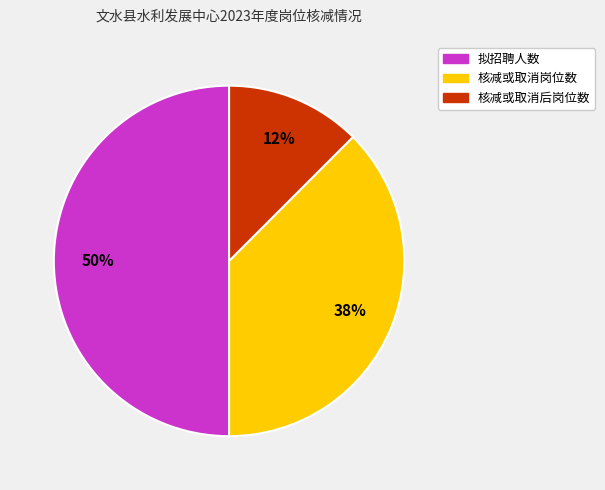

Does 核减或取消岗位数 account for over 50% of the chart?

No